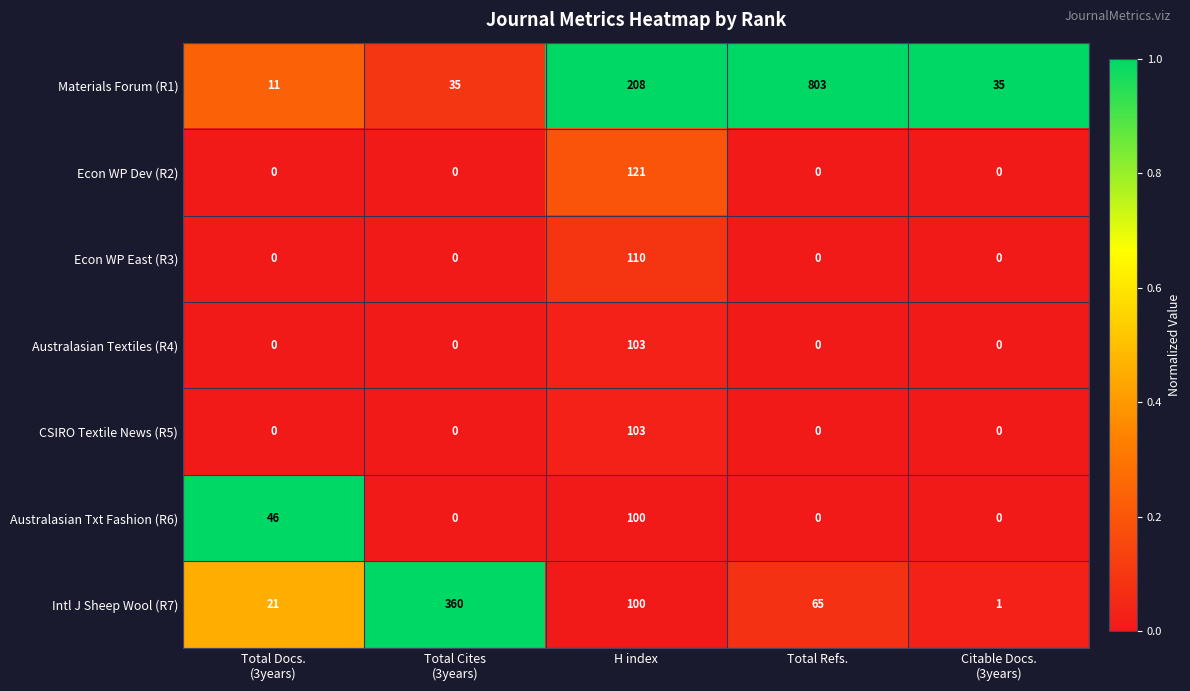

What is the difference between the highest and lowest values at Total Refs.?

803